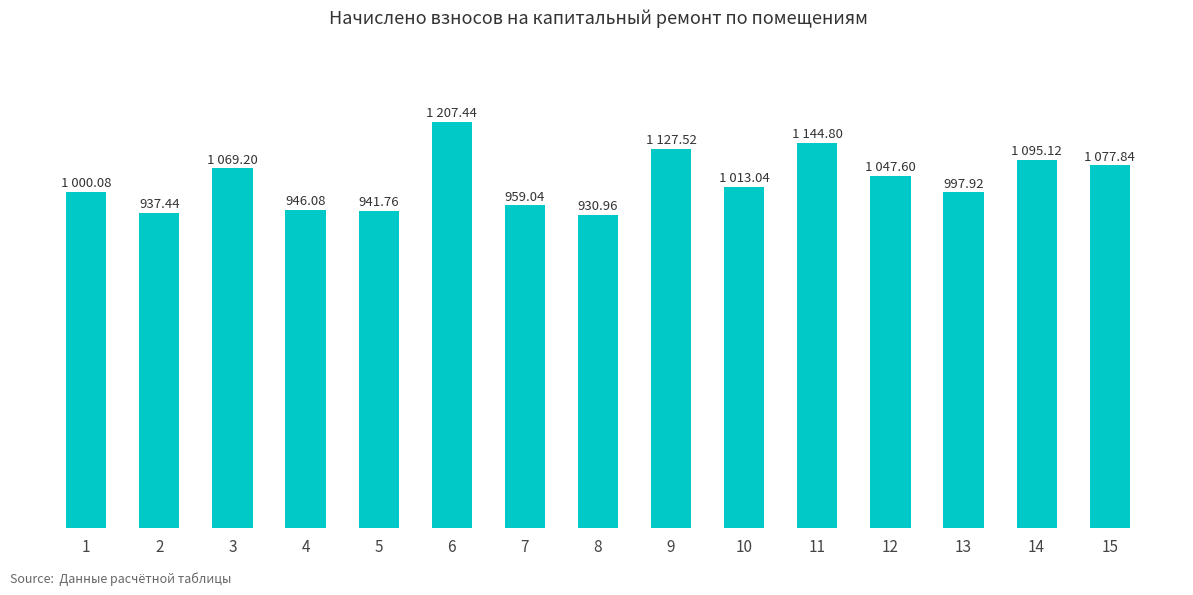

Approximately how many times larger is the value at 4 compared to 8?

1.0